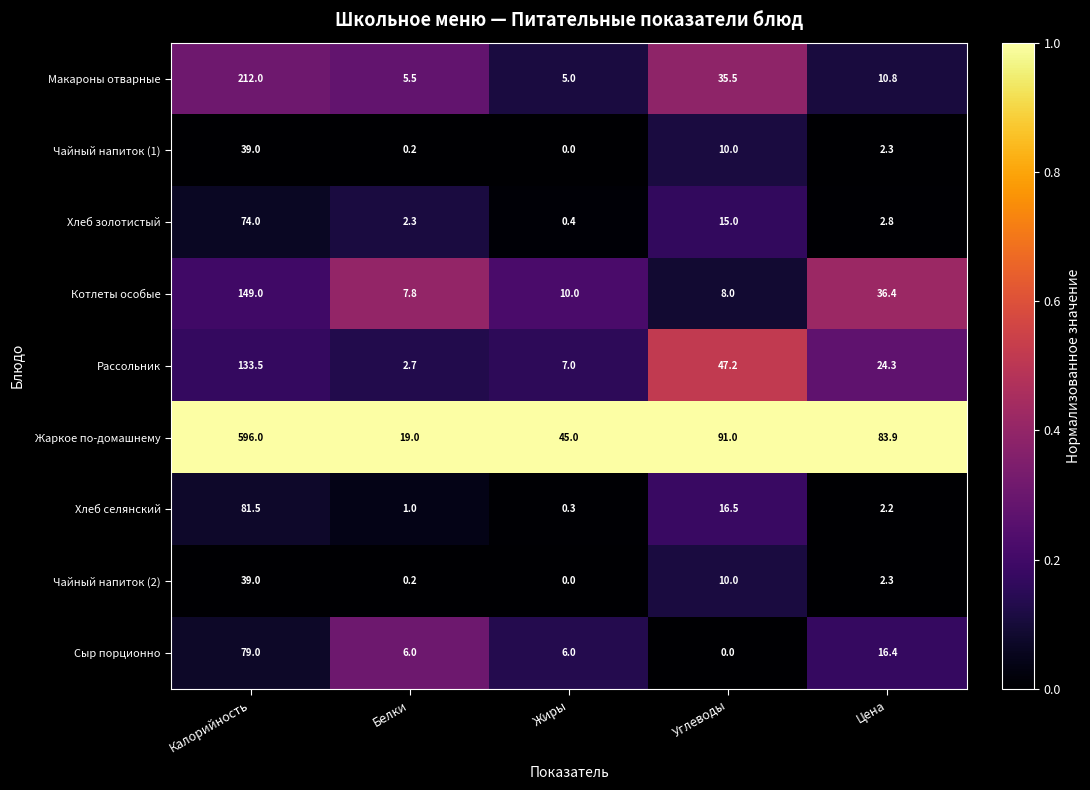

List the labels in order of Рассольник value, largest first.

Калорийность, Углеводы, Цена, Жиры, Белки